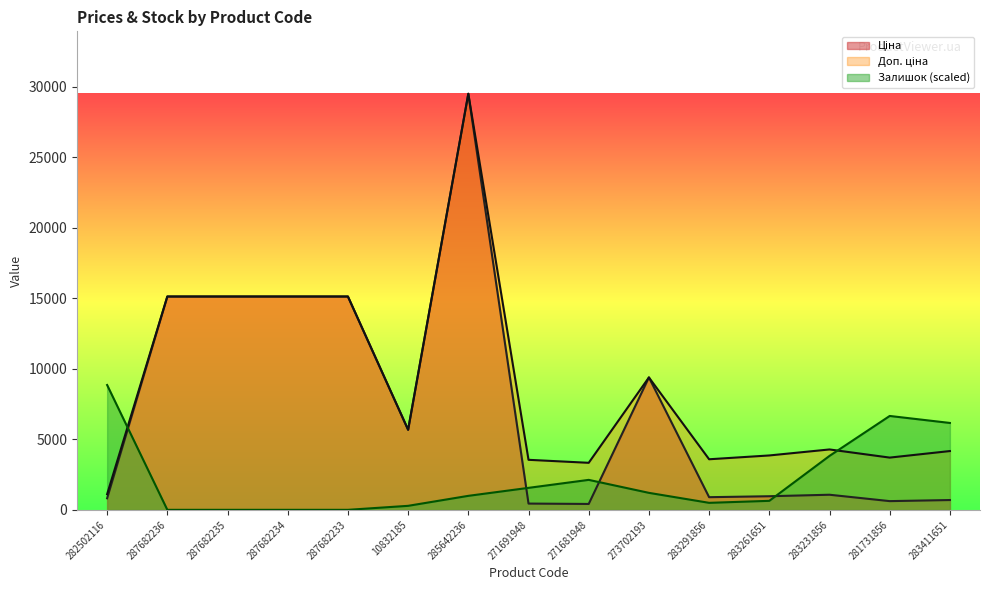

Between which two adjacent categories do Ціна and Залишок first intersect?

282502116 and 287682236